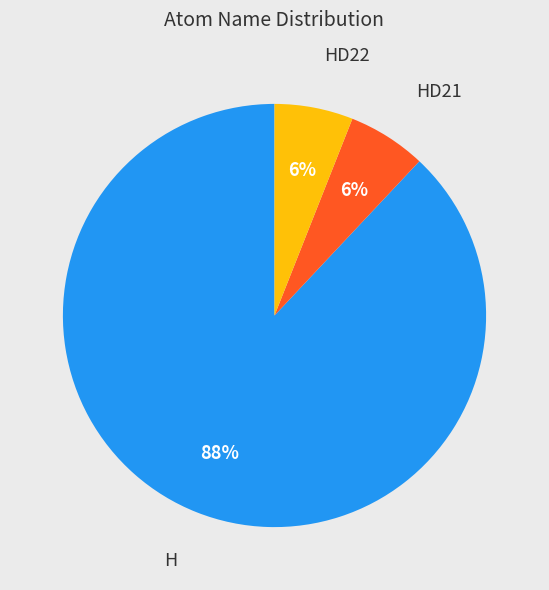

What is the largest slice in the pie chart?

H